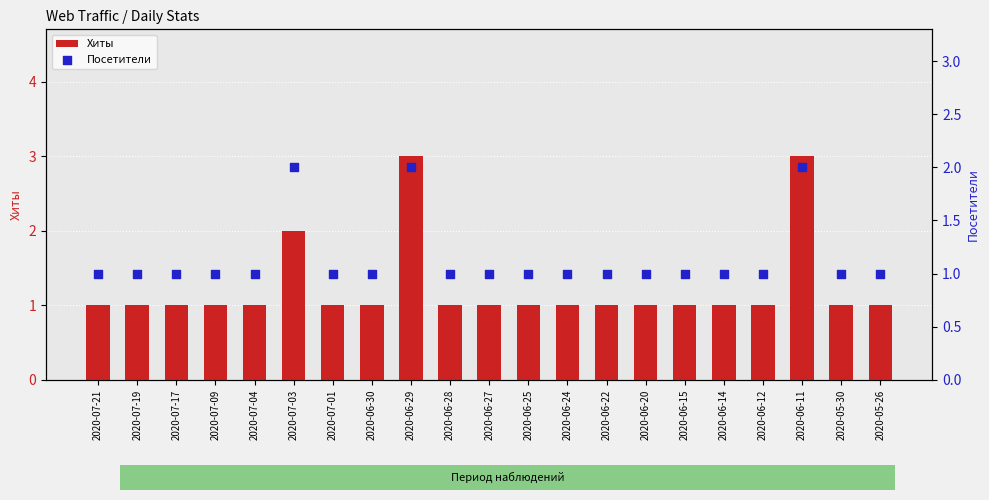

Which series reaches the maximum Y coordinate?

Хиты